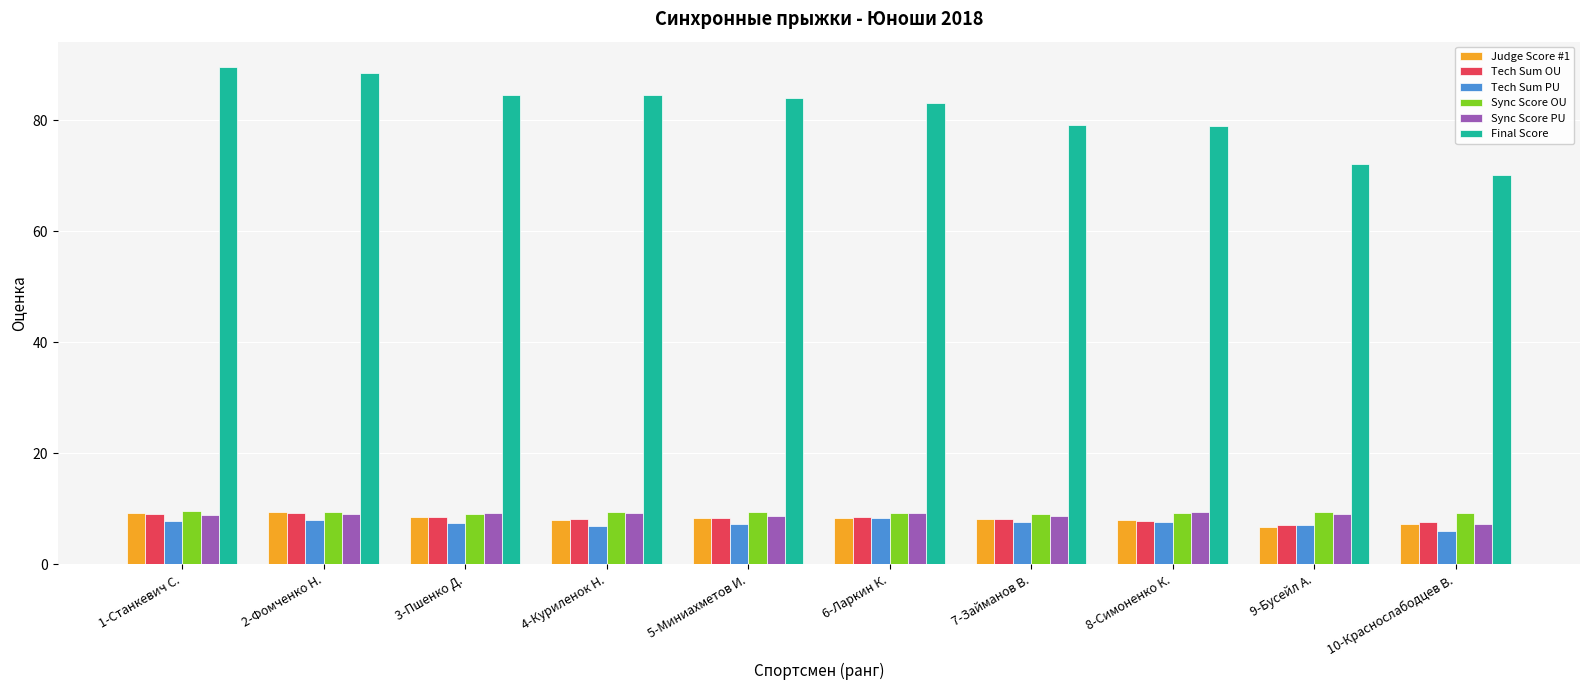

How many bars are there in total?

60